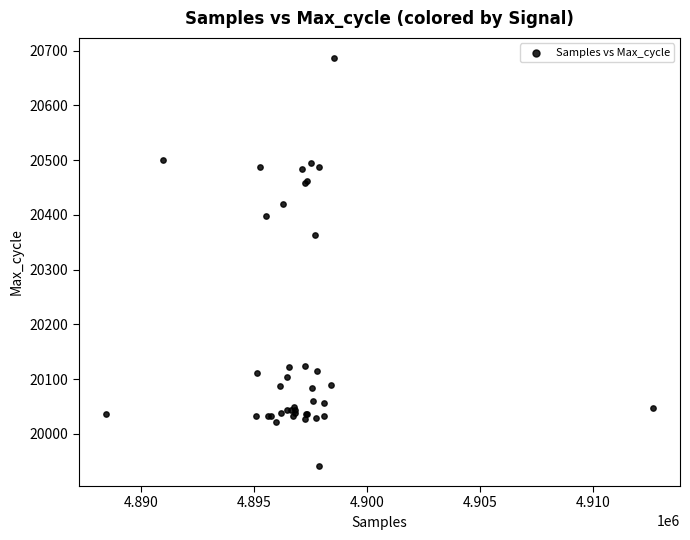

What Y value in the scatter plot is closest to 20314?

20364